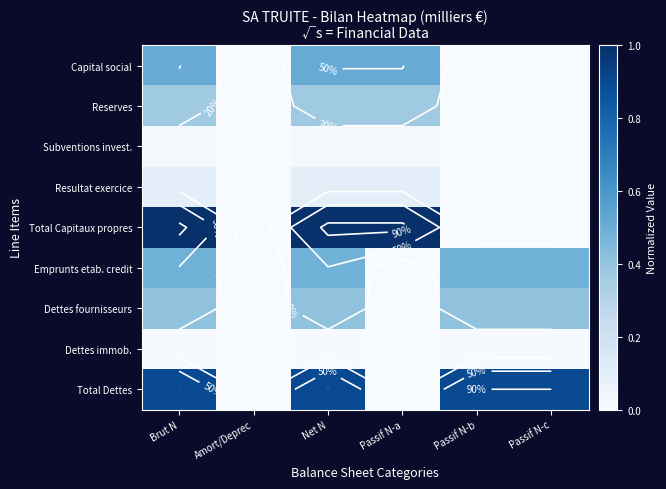

What is the average value of the Capital social series?

0.3